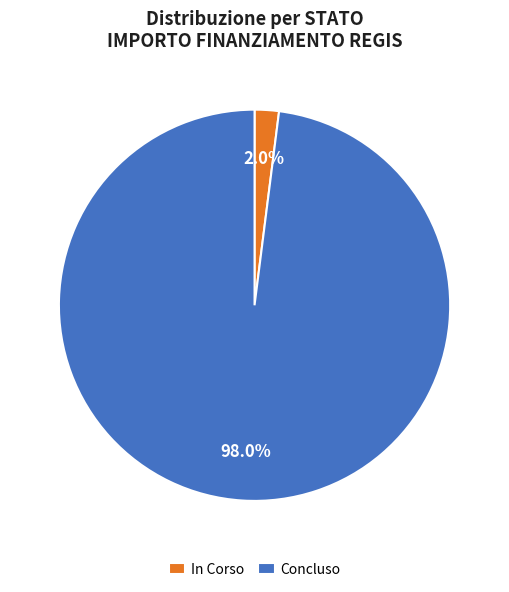

What percentage is NOT represented by In Corso?

98.0%